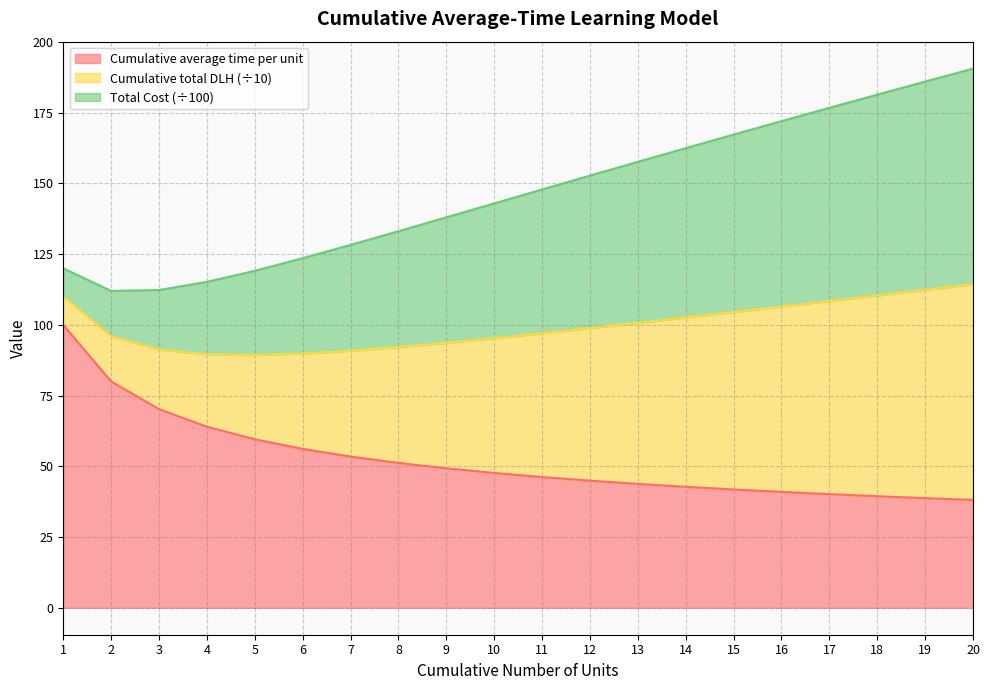

True or false: Cumulative number of units (x) has more than 1 points higher than both neighbors.

False